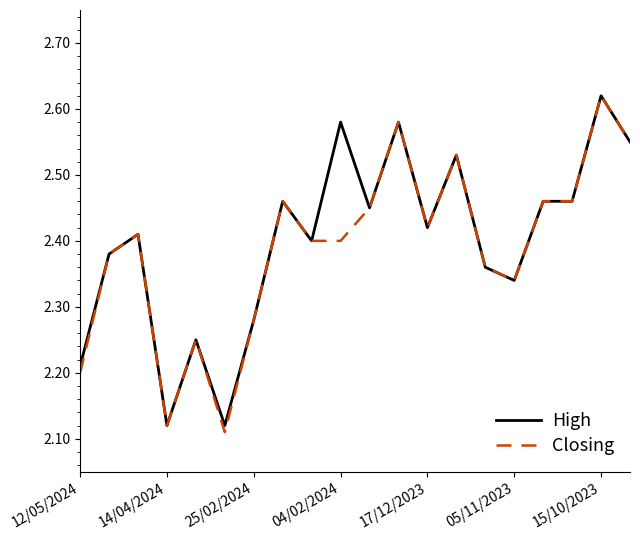

True or false: High and Closing intersect in this chart.

False